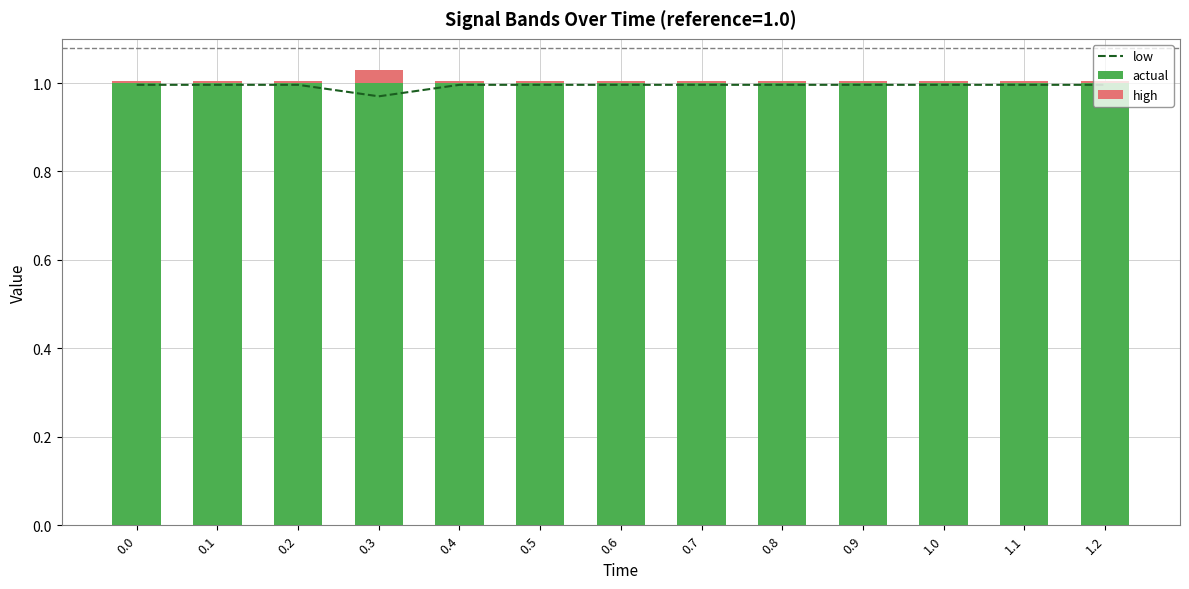

What is the average value of the actual series?

1.0